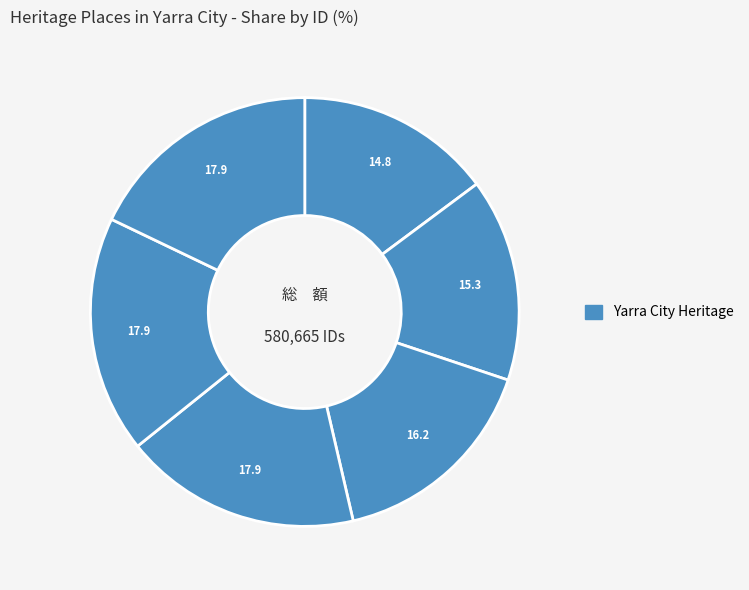

Count the number of slices in the pie.

6